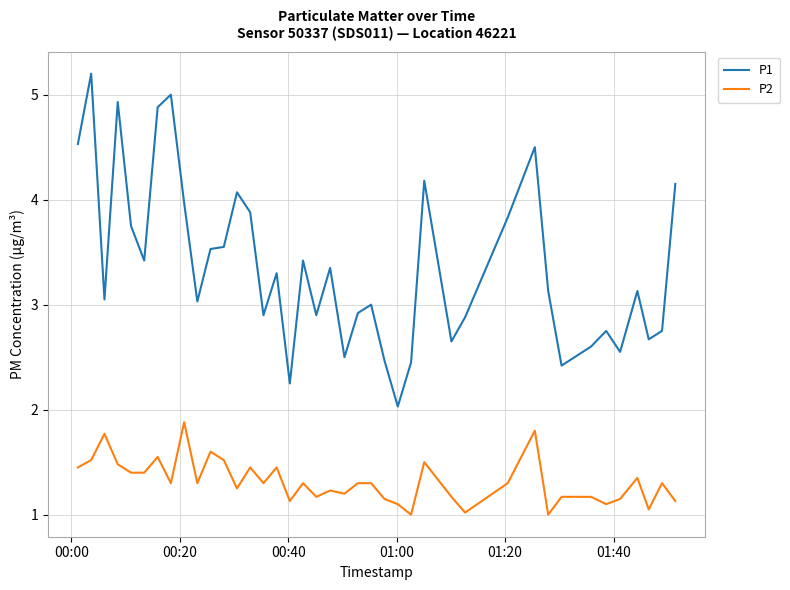

List the series in order of their peak value, lowest first.

P2, P1